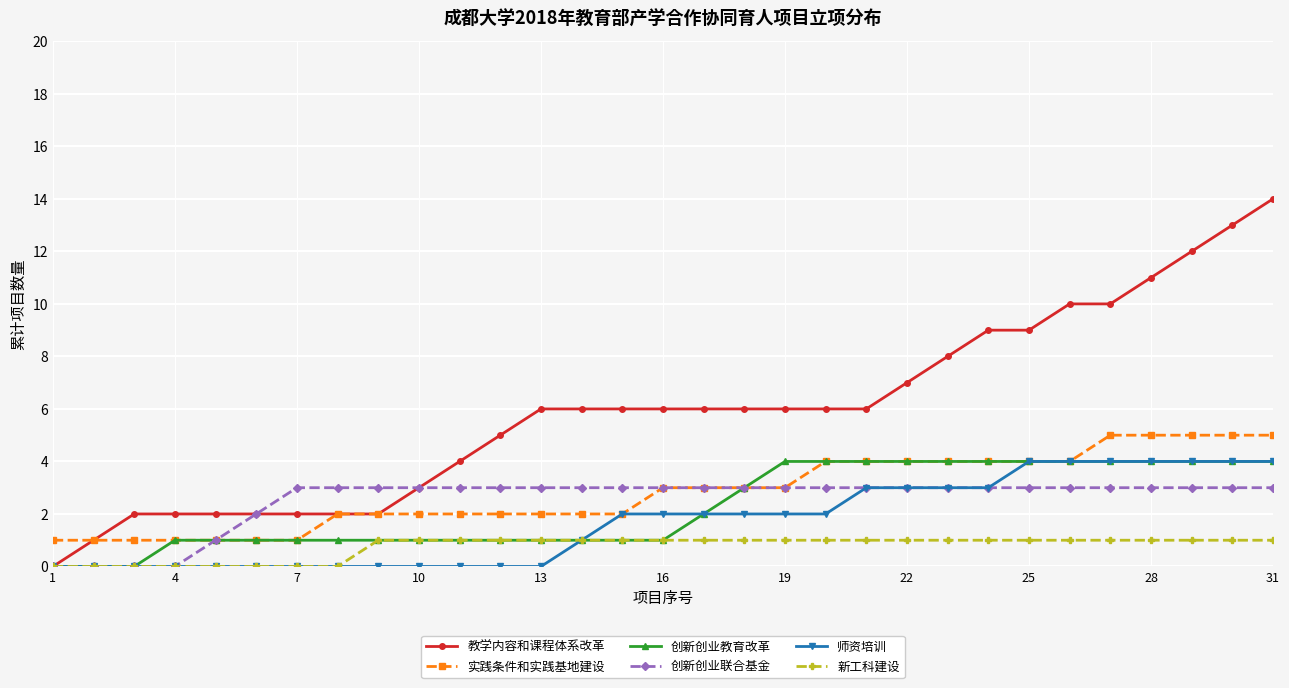

Which series has the widest spread of values?

教学内容和课程体系改革